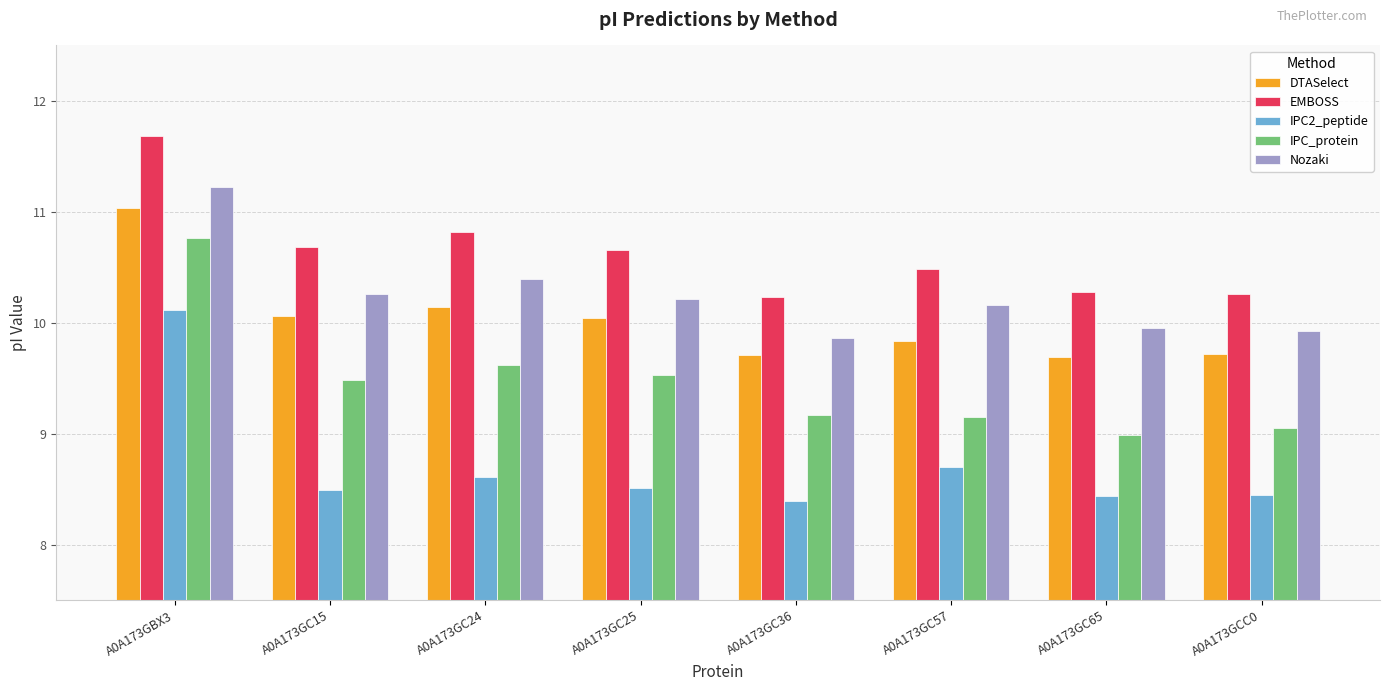

What is the maximum value for DTASelect?

11.0